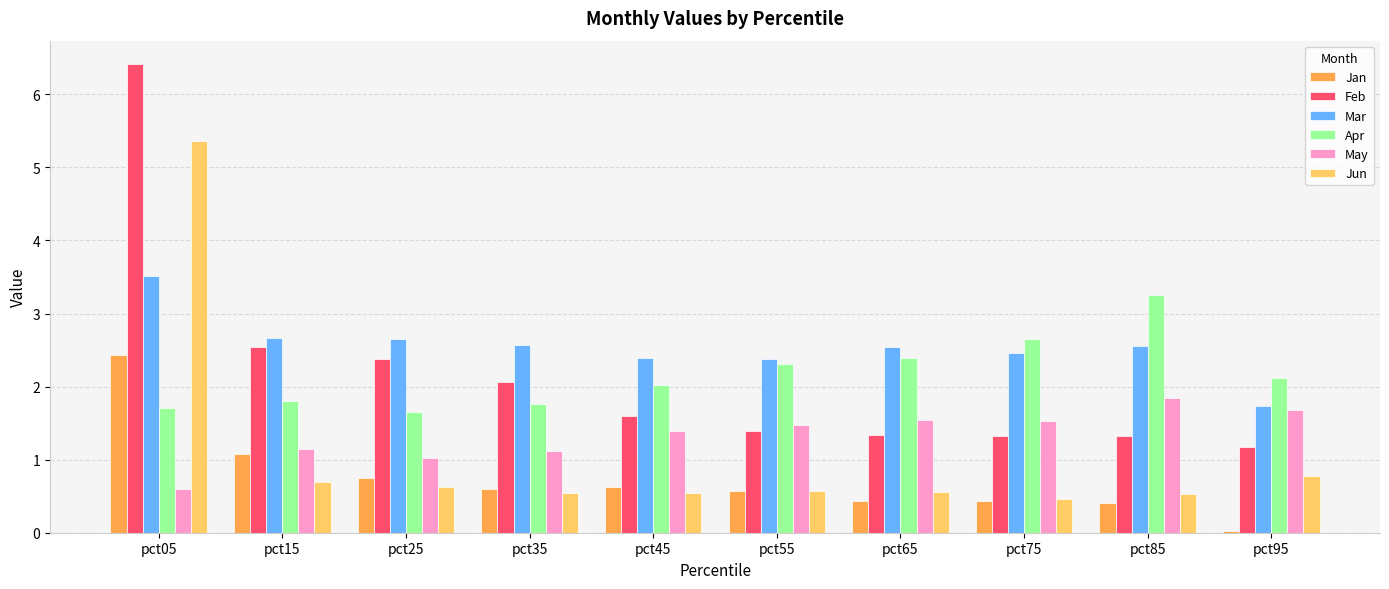

What are all the series names shown in the legend?

Jan, Feb, Mar, Apr, May, Jun